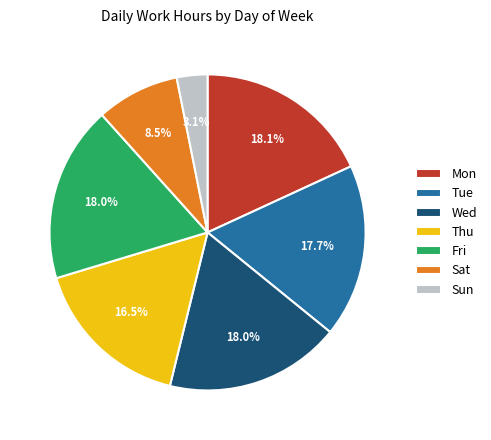

How many segments does this pie chart have?

7